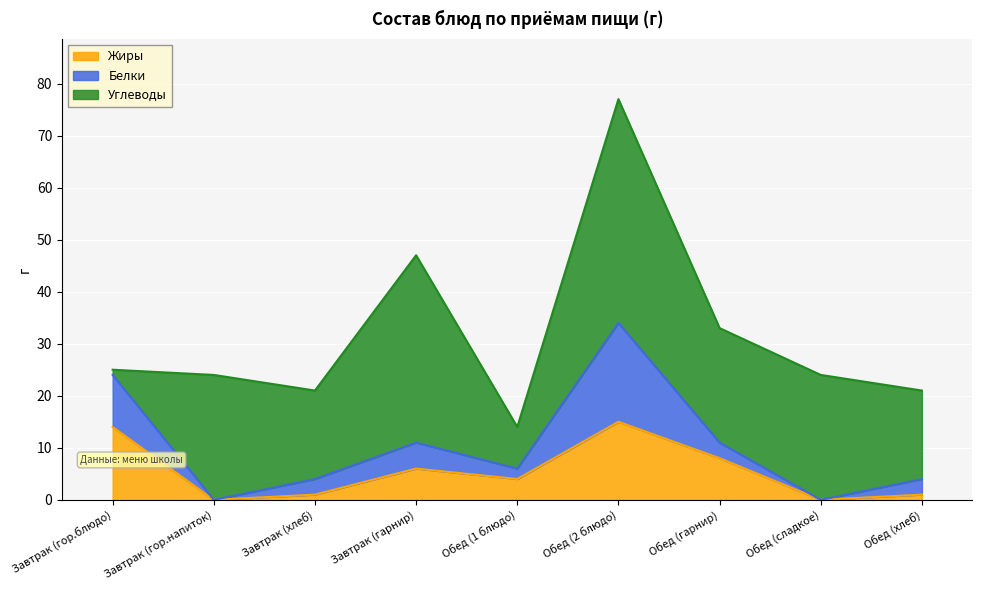

How many values in the Жиры series are below 4?

4